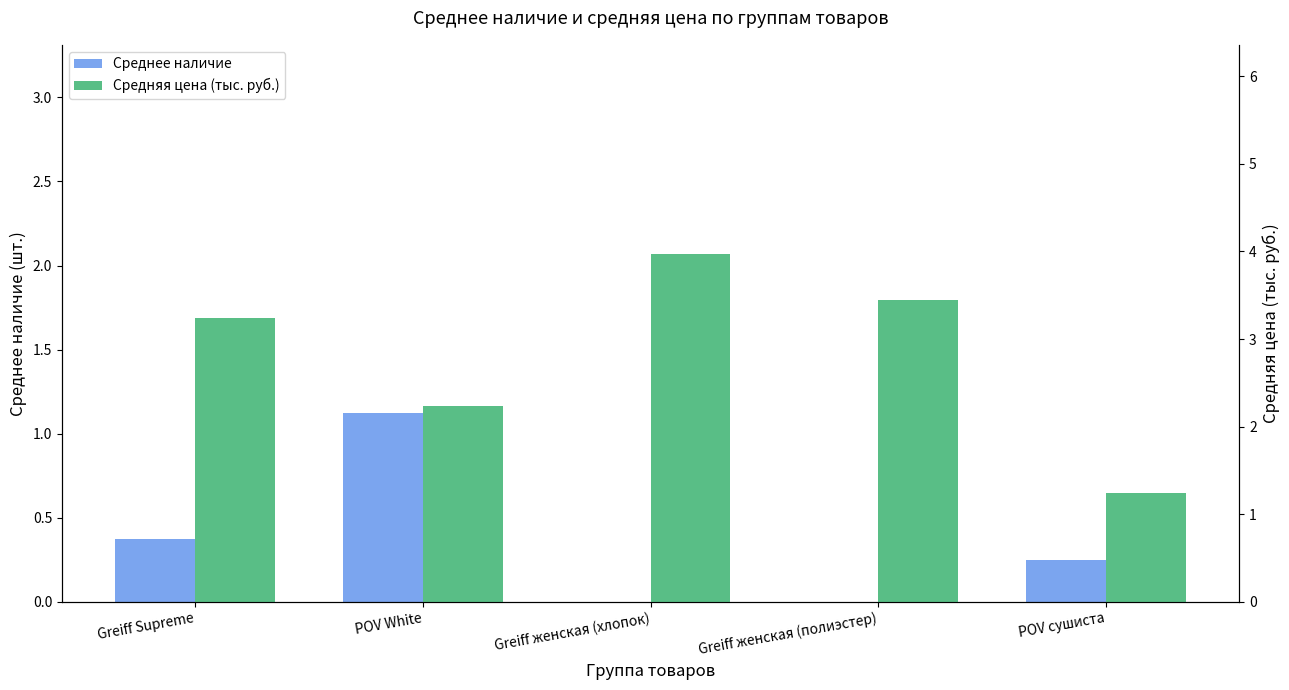

What is the spread (max minus min) of values at POV сушиста?

1.0